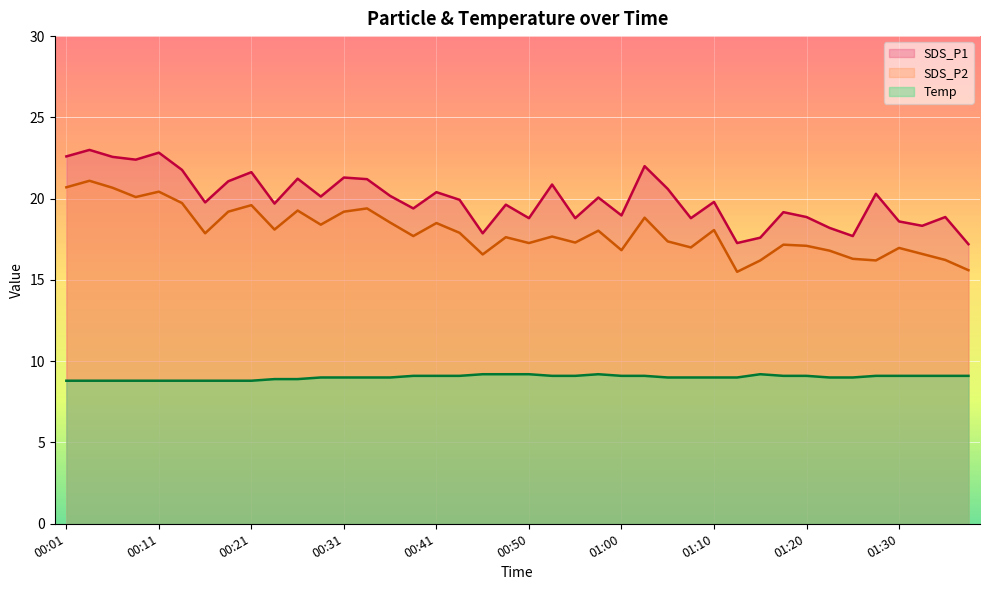

Does the chart display data point markers on the line(s)?

No